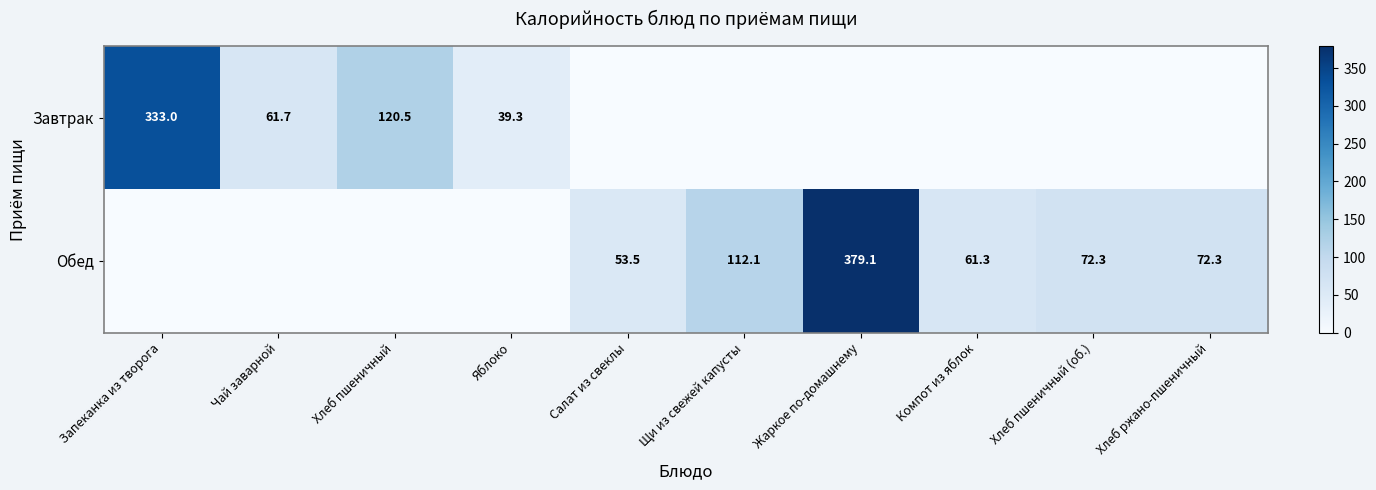

Is it true that Обед equals 94.5 at Компот из яблок?

False